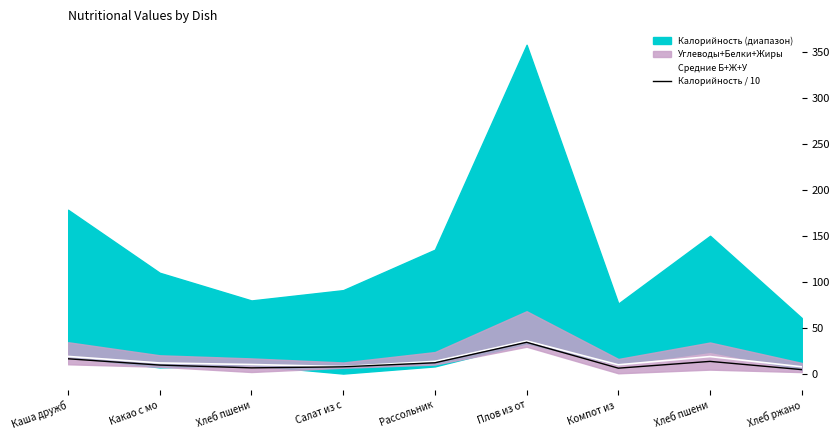

In Калорийность / 10, how many points are higher than both neighbors (excluding endpoints)?

2